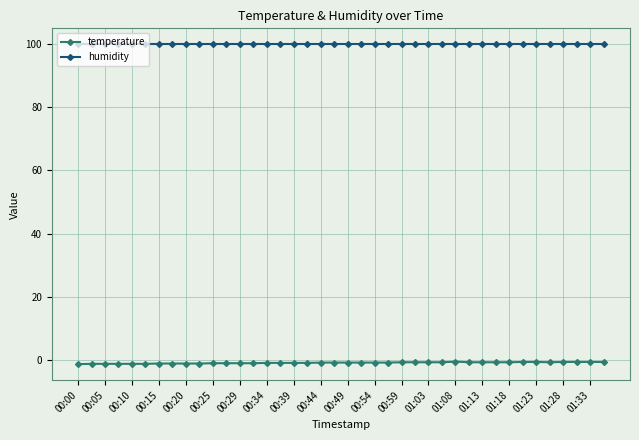

Rank the series by their average value, from lowest to highest.

temperature, humidity